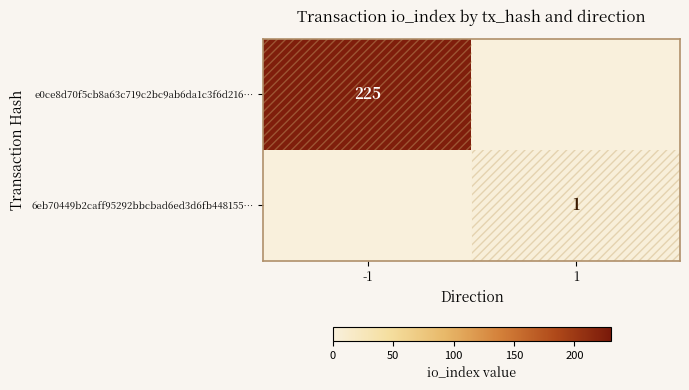

The e0ce8d70f5cb8a63c719c2bc9ab6da1c3f6d216… series shows 225 at -1. True or false?

True